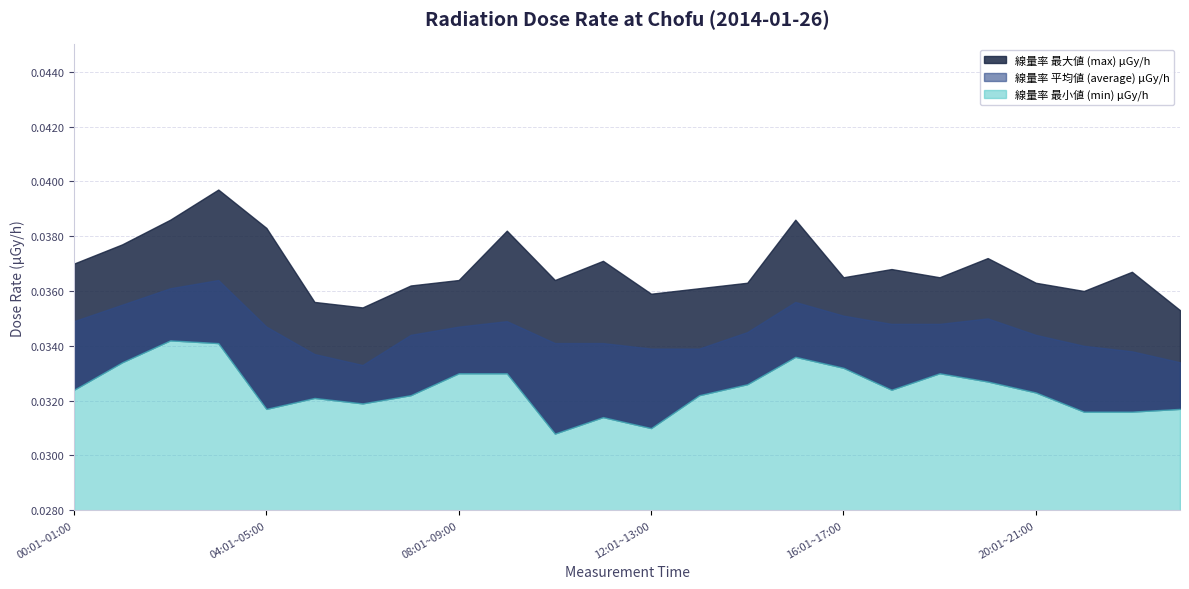

Which series has the largest range (max minus min)?

線量率 最大値 (max) μGy/h